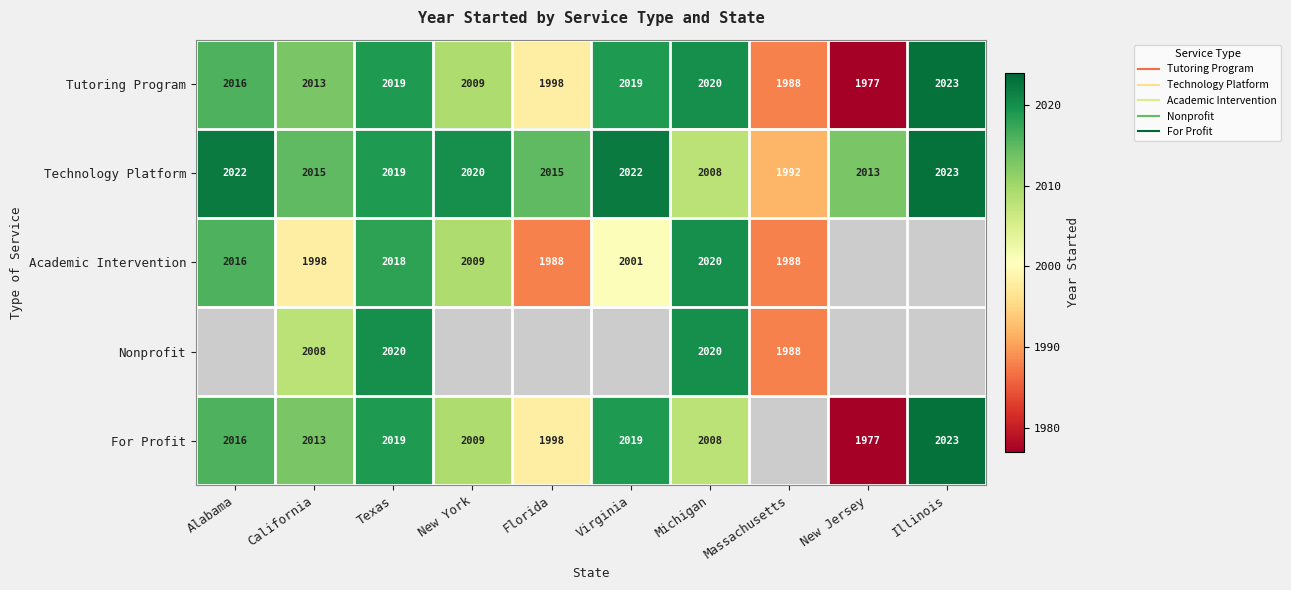

Which has a higher value, Florida or New Jersey?

Florida